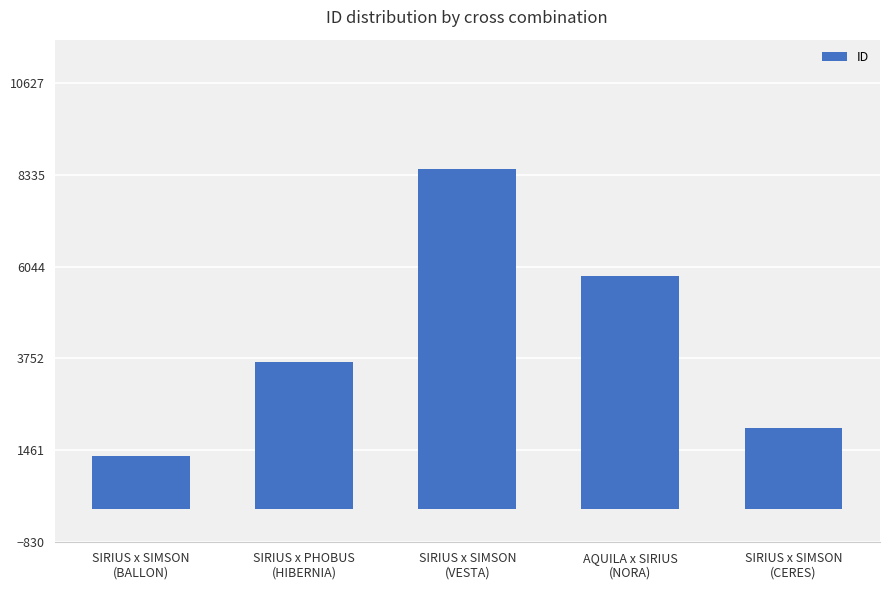

What is the difference between the second highest and second lowest values?

3774